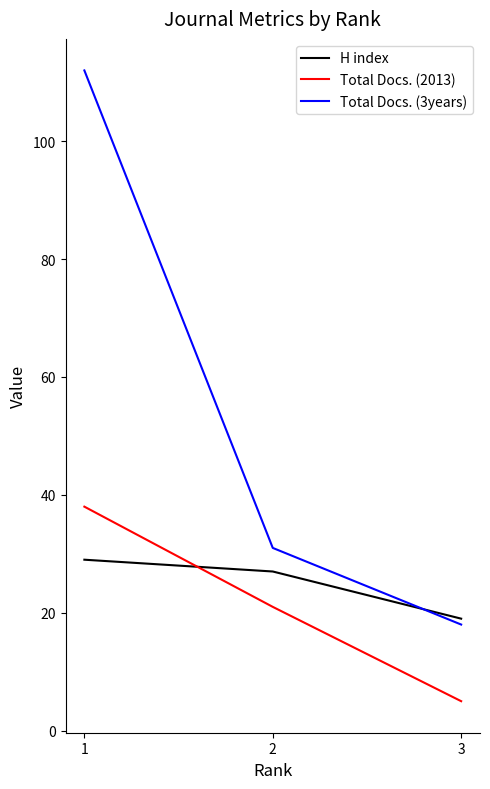

Which series has the widest spread of values?

Total Docs. (3years)